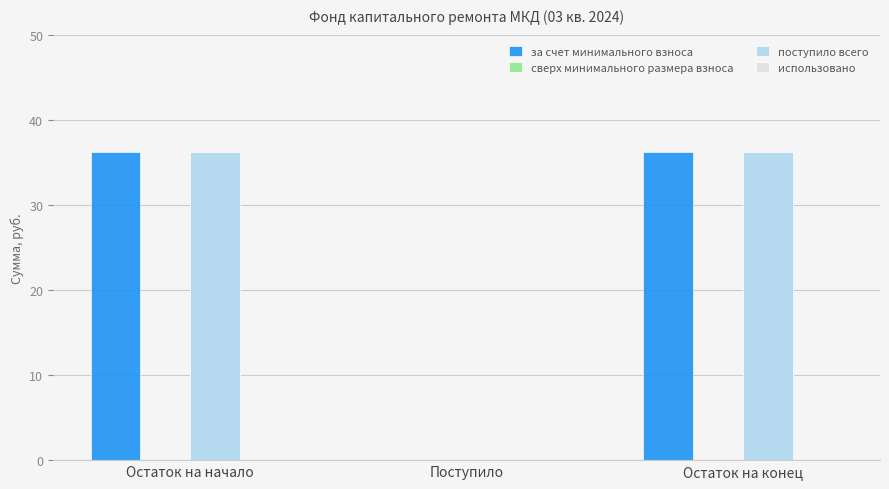

What is the total value across all series at Остаток на начало?

72.4